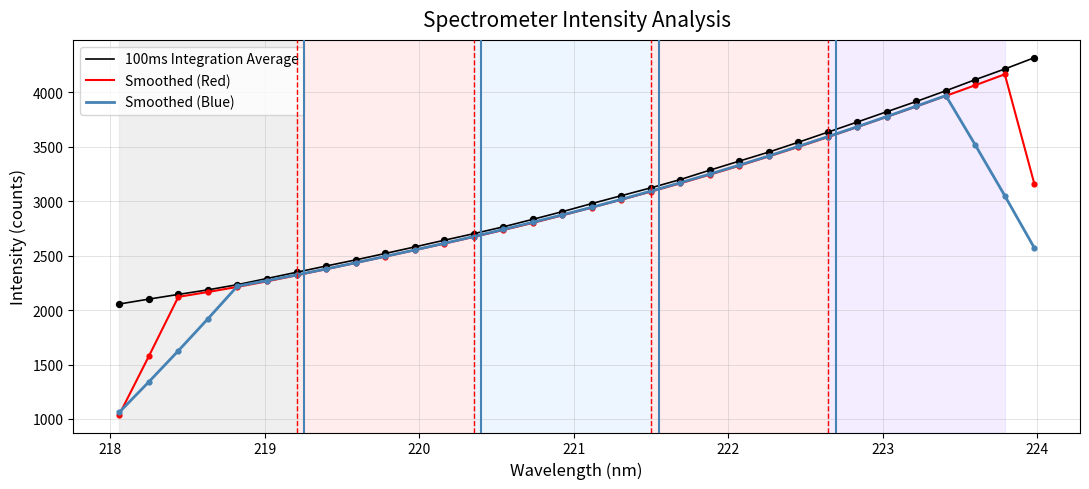

List the series in order of their peak value, highest first.

100ms Integration Average, Smoothed (Red), Smoothed (Blue)